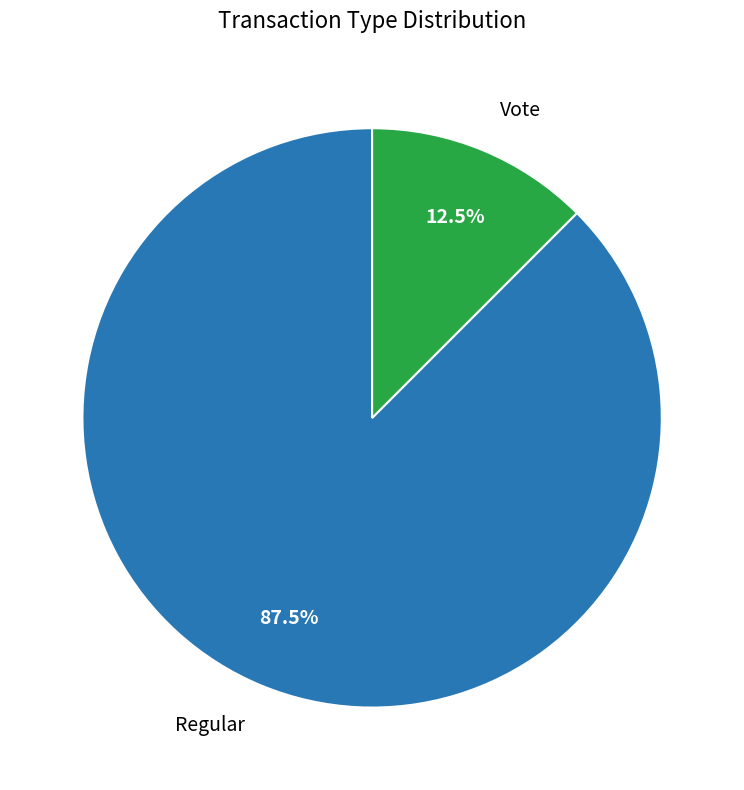

Does any single category account for the majority?

Yes